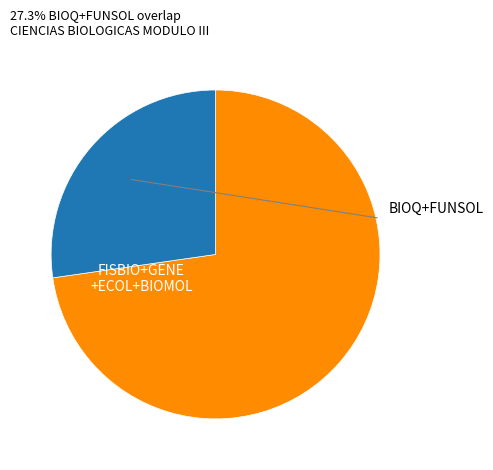

Is there any slice that represents more than half of the pie?

Yes